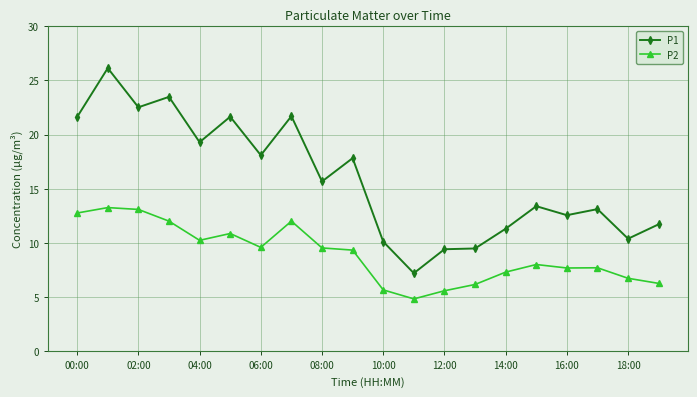

What is the difference between the maximum and minimum values in the P2 series?

8.4